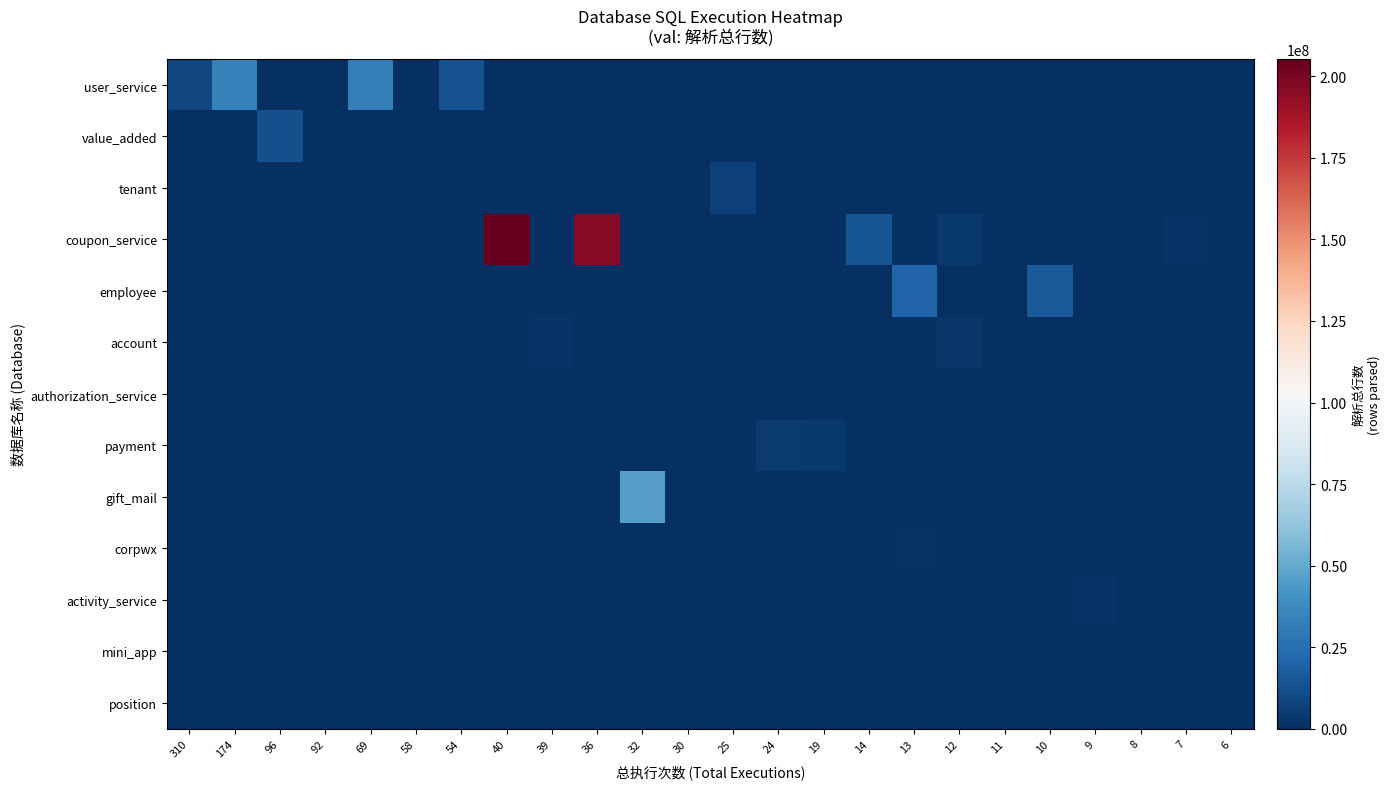

What is the difference between the highest and lowest values at 69?

32030145